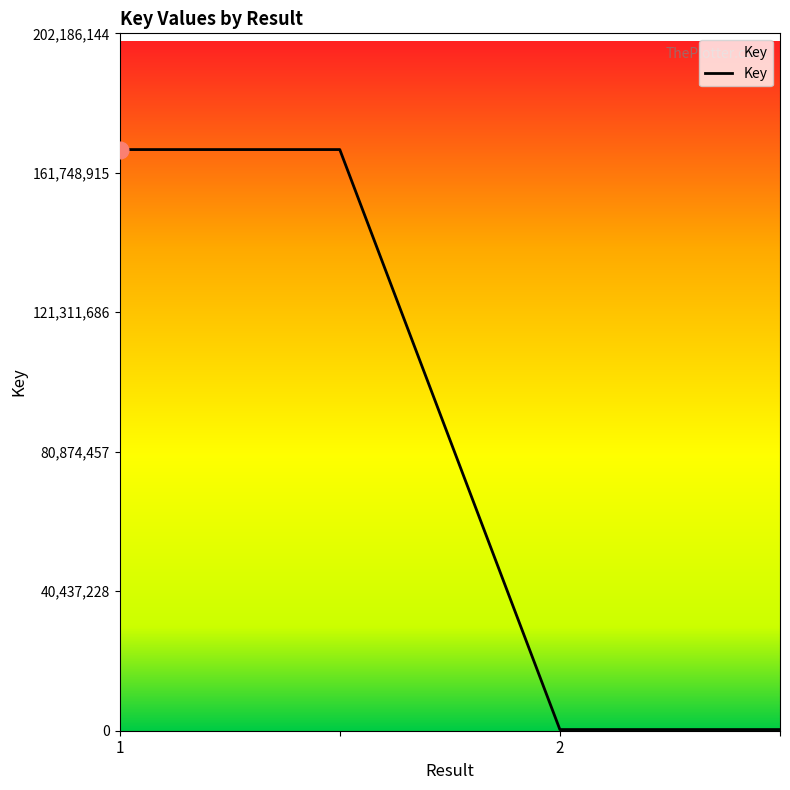

What is the maximum value shown in the chart?

168488454